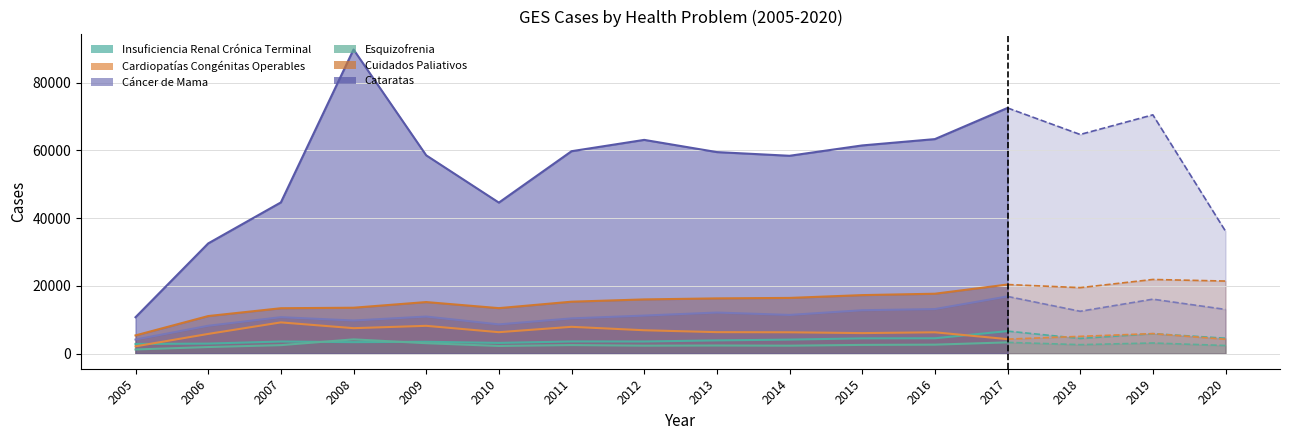

How many interior local valleys does the Cardiopatías Congénitas Operables series have?

4